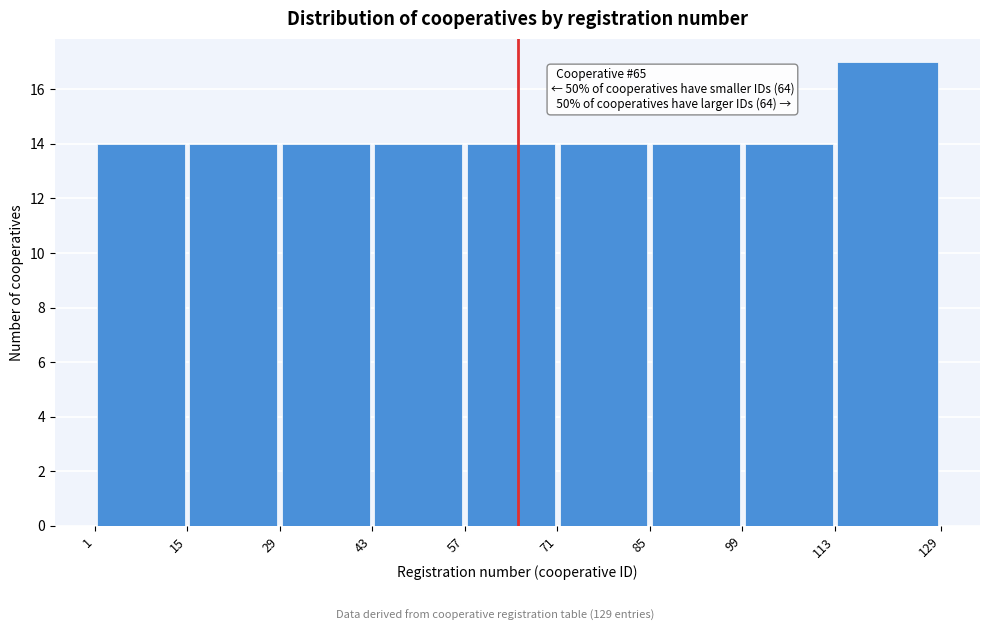

Which range on the x-axis has the tallest bar?

113 to 129